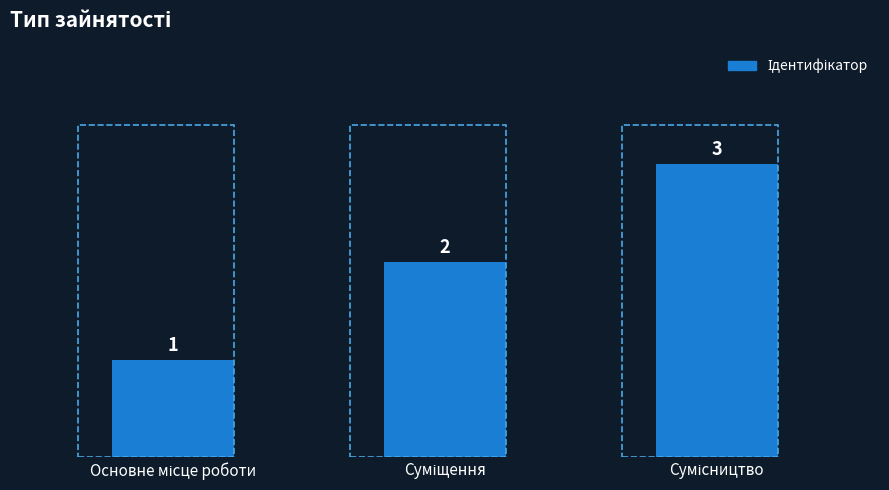

What is the greatest value displayed?

3